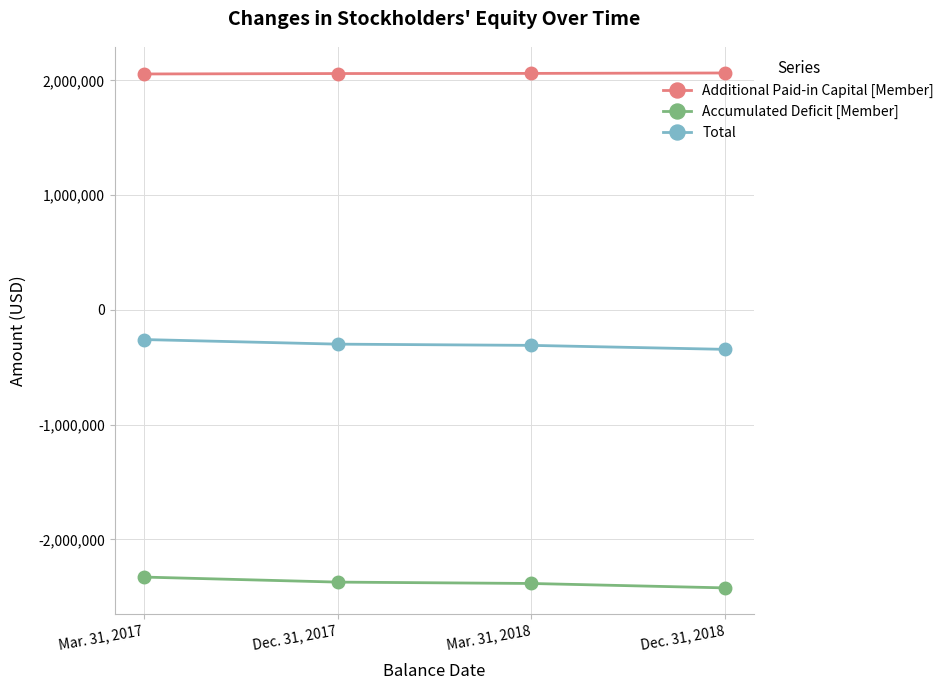

What is the smallest value displayed?

-2421906